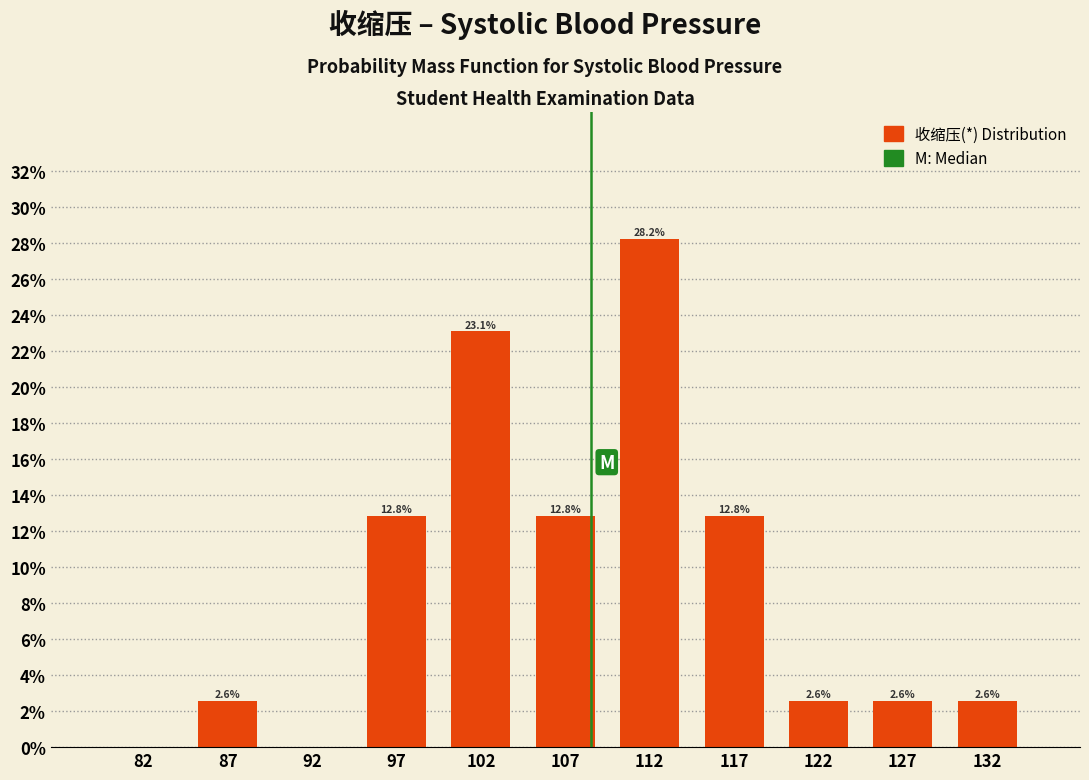

Over which range of the x-axis is the bar tallest?

110 to 115